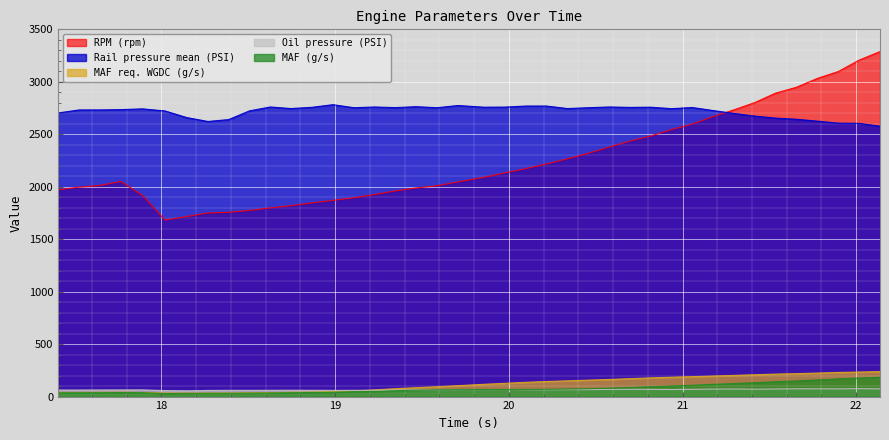

Does the chart display data point markers on the line(s)?

No